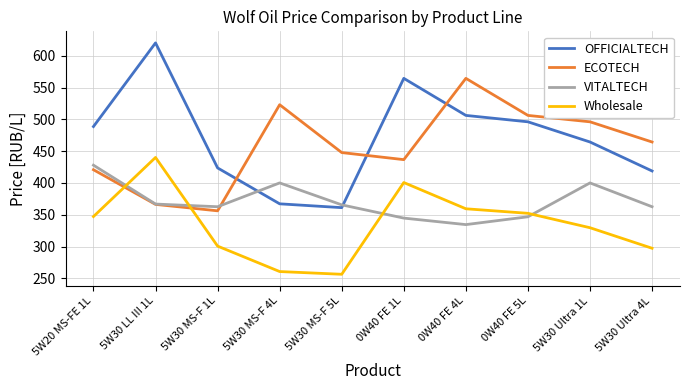

True or false: Wholesale has a value of 359.4 at 0W40 FE 4L.

True